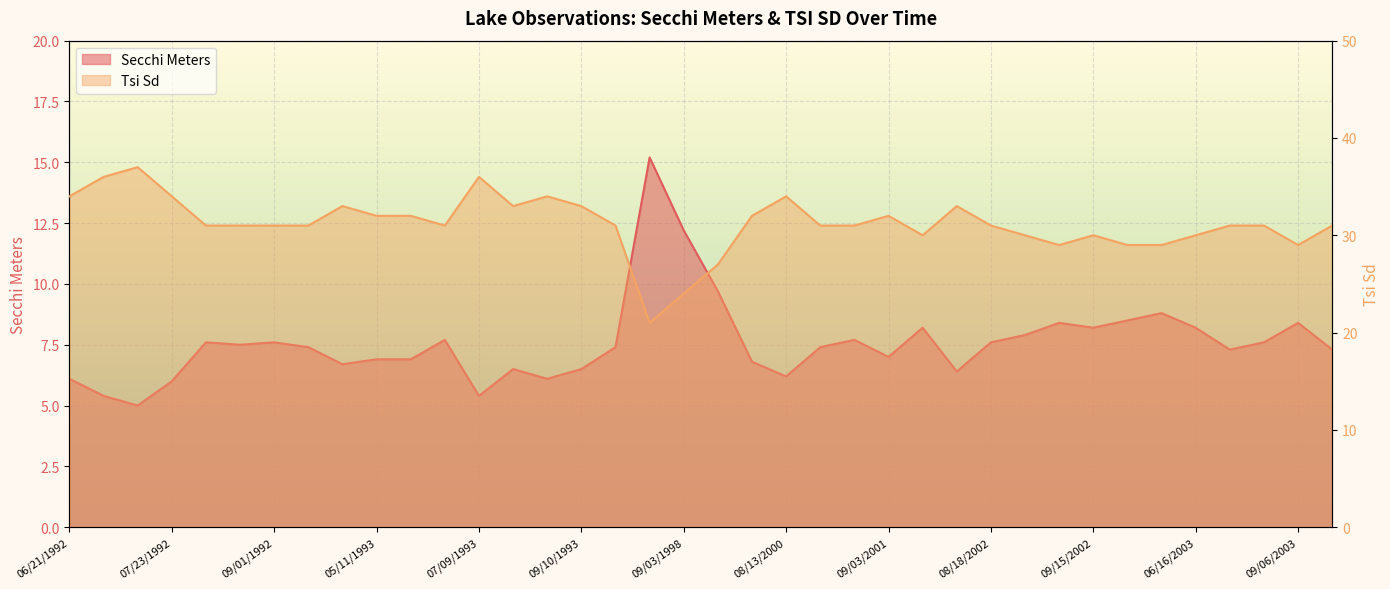

Which series changed the most between 06/17/1998 and 09/06/2003?

Tsi Sd